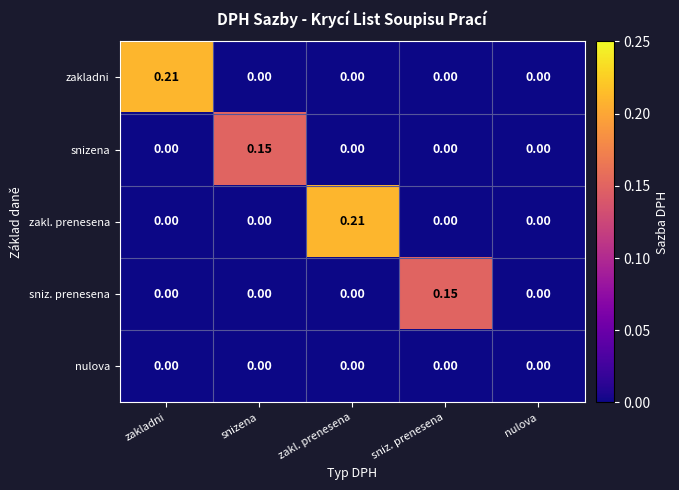

Is the value of zakl. prenesena at sniz. prenesena greater than the value of zakladni at zakladni?

No